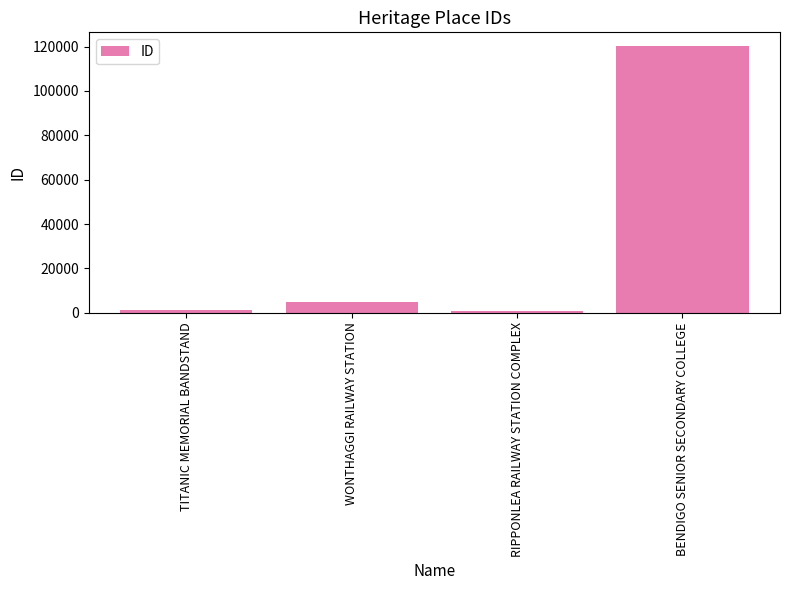

What is the label of the 2nd bar from the left?

WONTHAGGI RAILWAY STATION